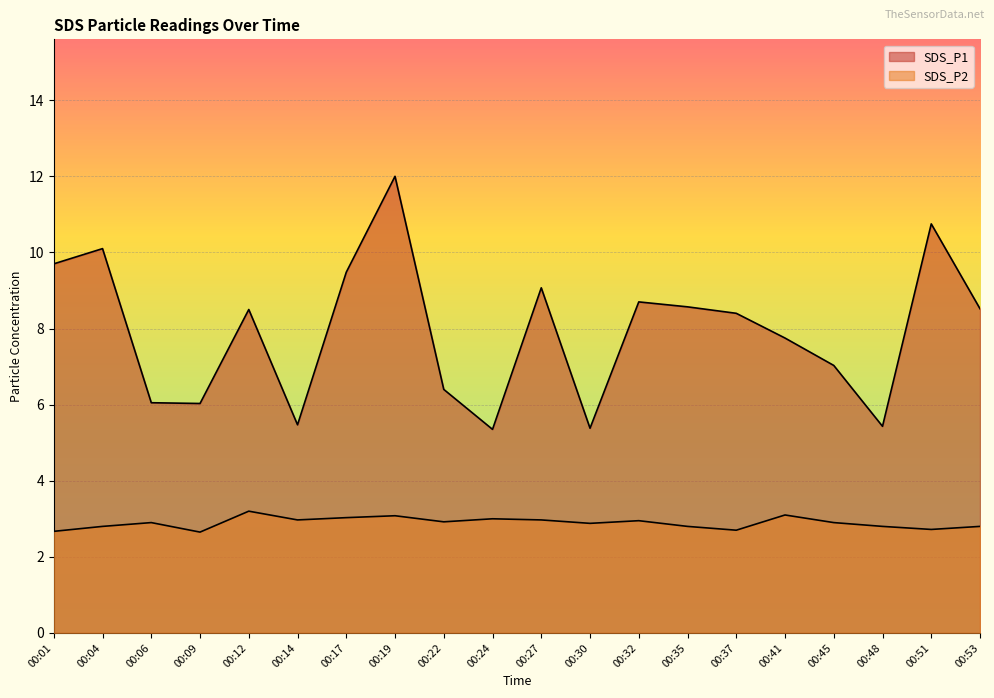

List the series in order of their overall mean, highest first.

SDS_P1, SDS_P2